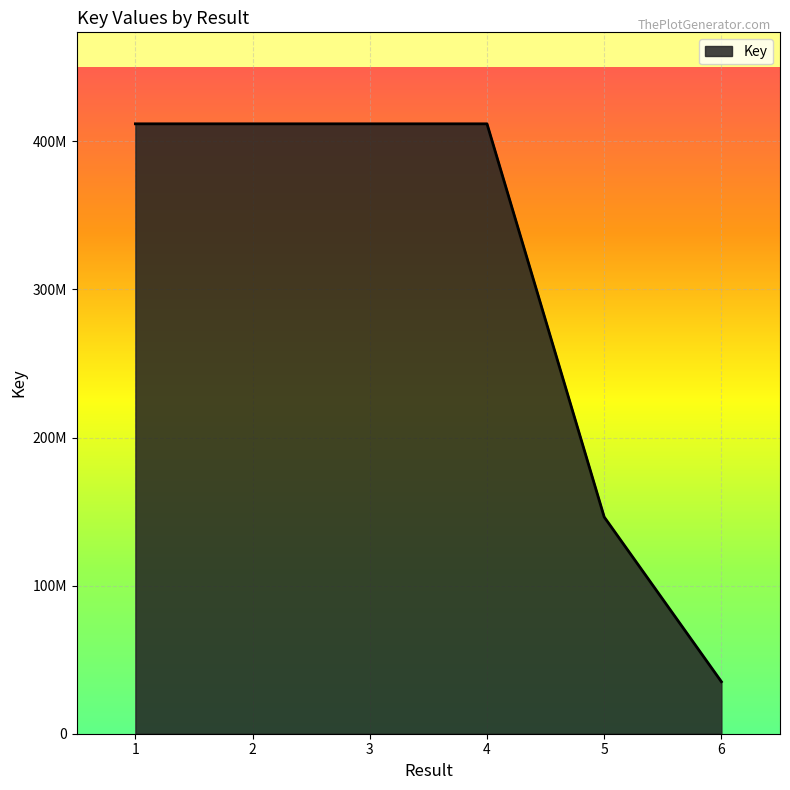

Does the chart display data point markers on the line(s)?

No